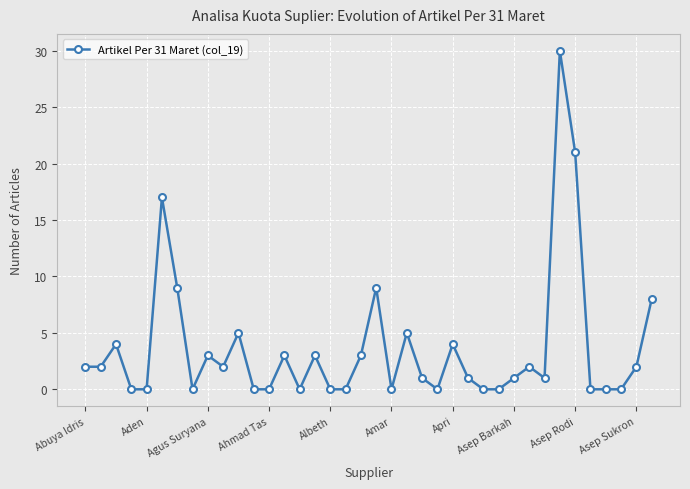

Reading right to left, extract all data points from this chart.

8	2	0	0	0	21	30	1	2	1	0	0	1	4	0	1	5	0	9	3	0	0	3	0	3	0	0	5	2	3	0	9	17	0	0	4	2	2